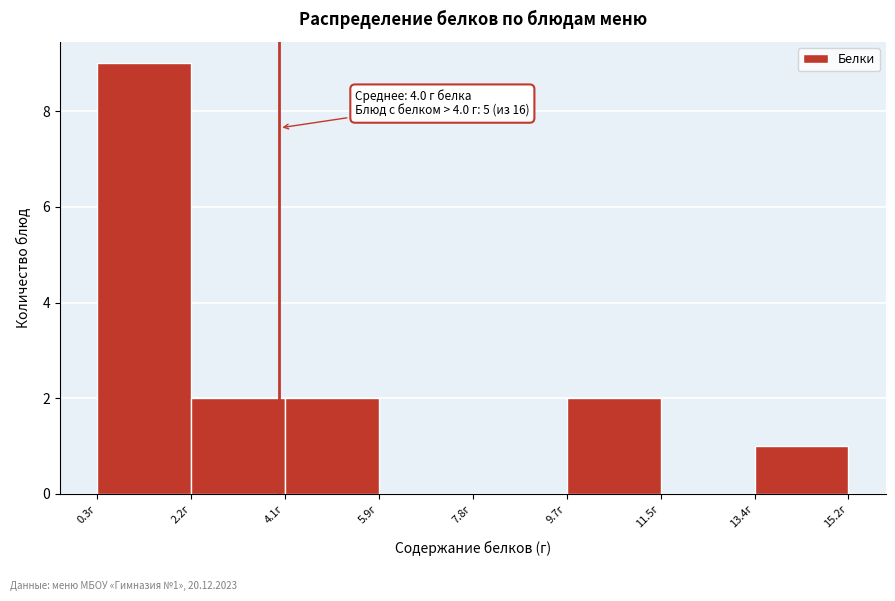

Over which range of the x-axis is the bar tallest?

0.4 to 2.2